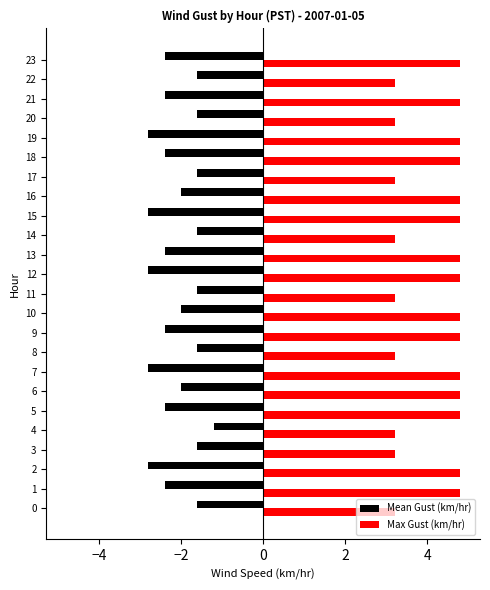

What is the smallest value displayed?

-2.8